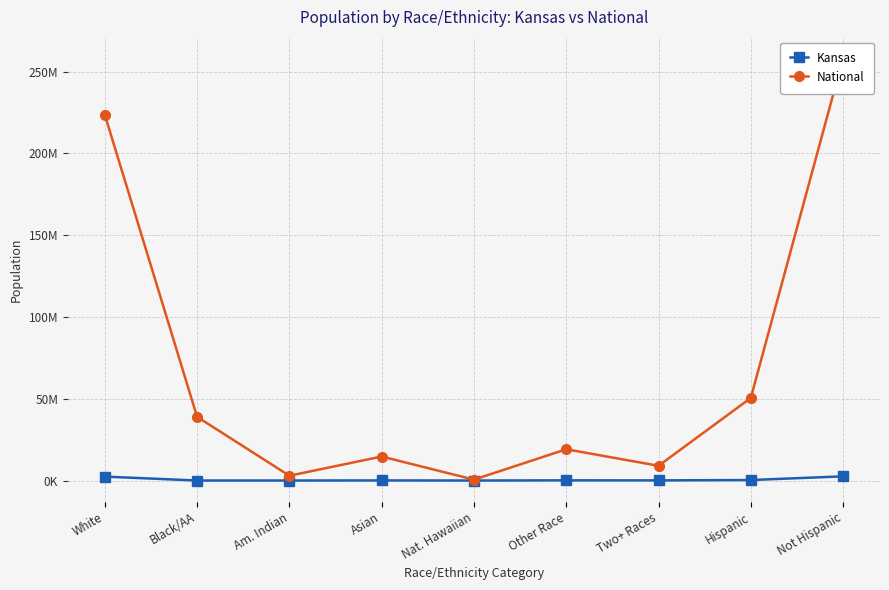

What is the total value across all series at Hispanic?

50777636